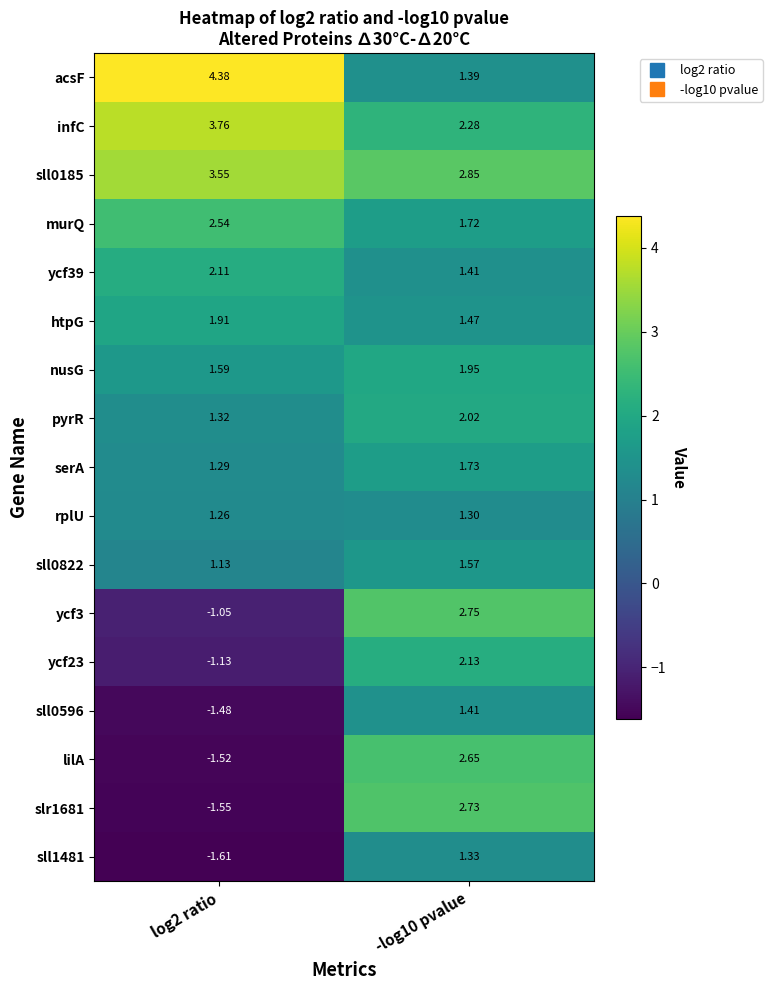

Is the value of sll1481 at -log10 pvalue greater than the value of ycf39 at -log10 pvalue?

No